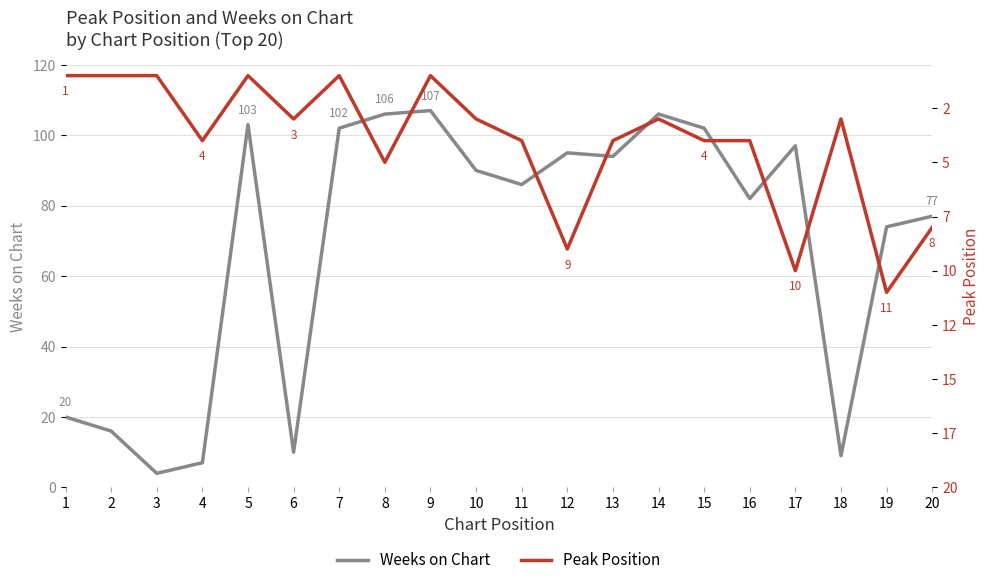

How many lines are shown in the chart?

2